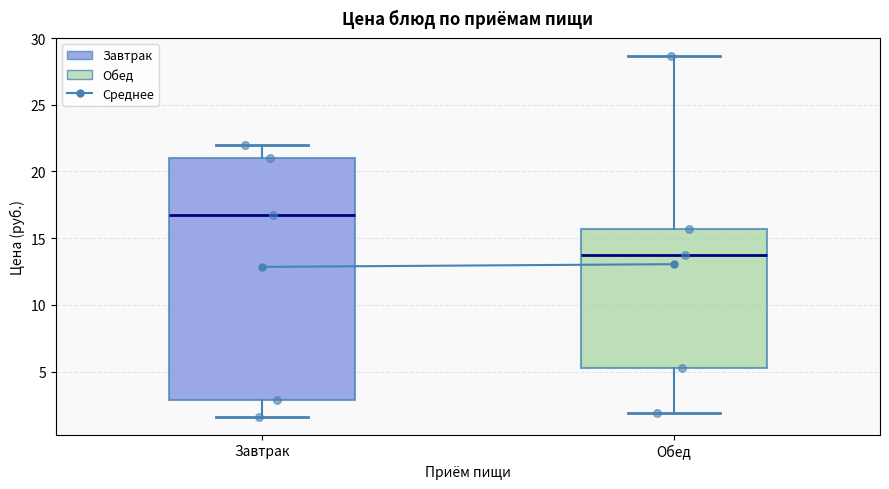

Comparing the boxes themselves (not the whiskers), which one is the tallest?

Завтрак